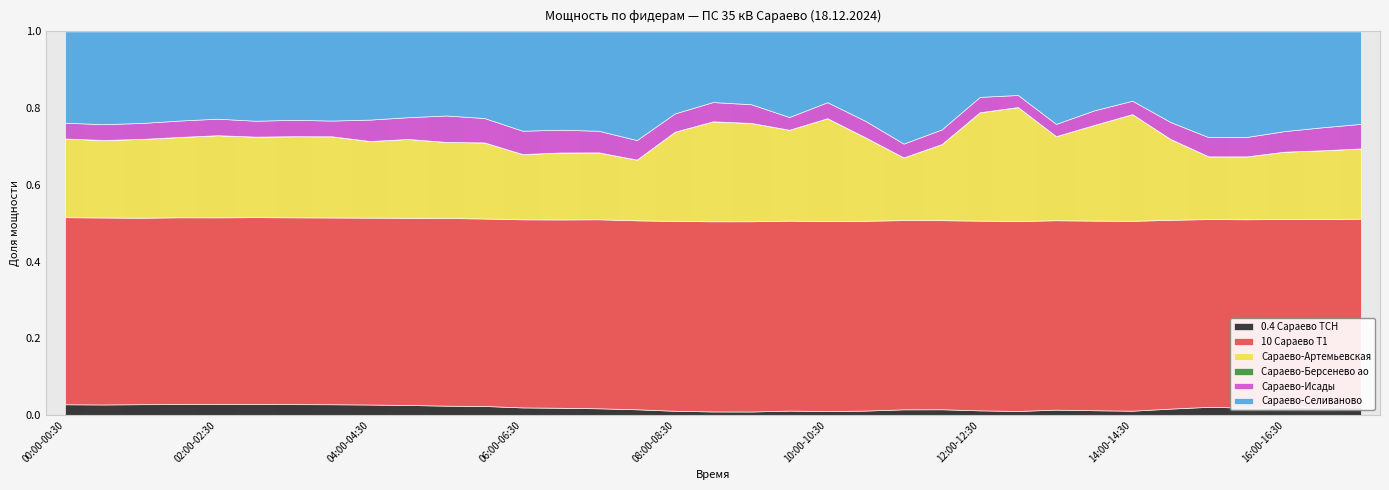

Where is the first local maximum for 10 Сараево Т1?

00:30-01:00